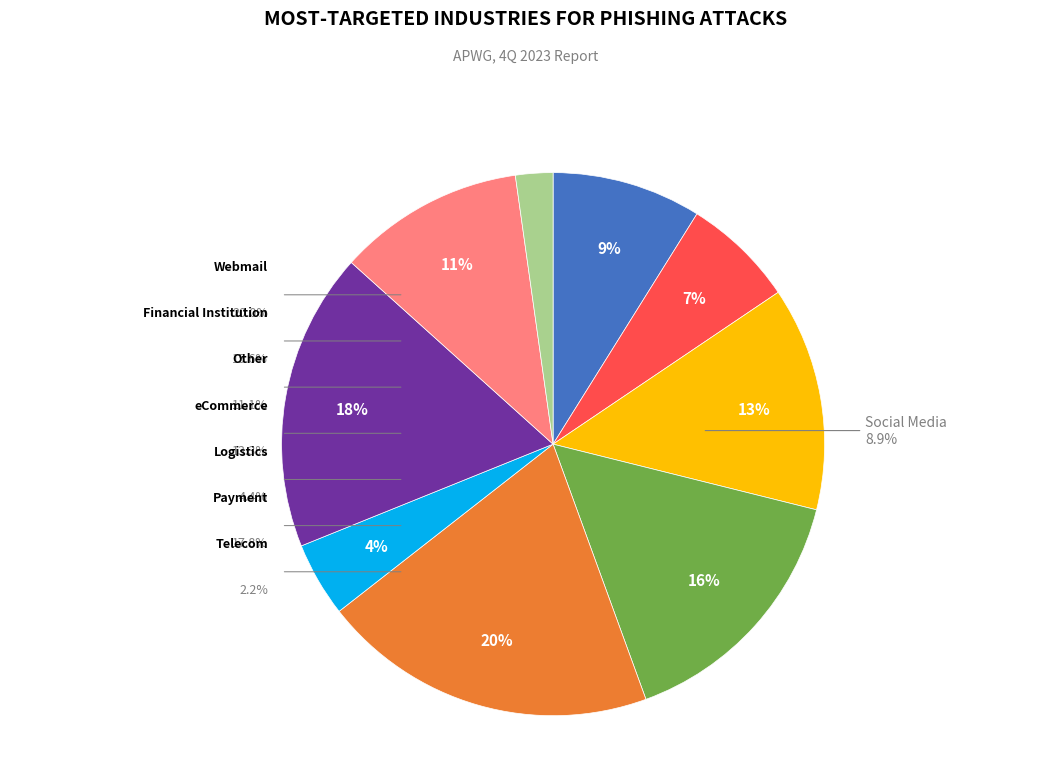

The 8 slice represents 16% of the pie. True or false?

True